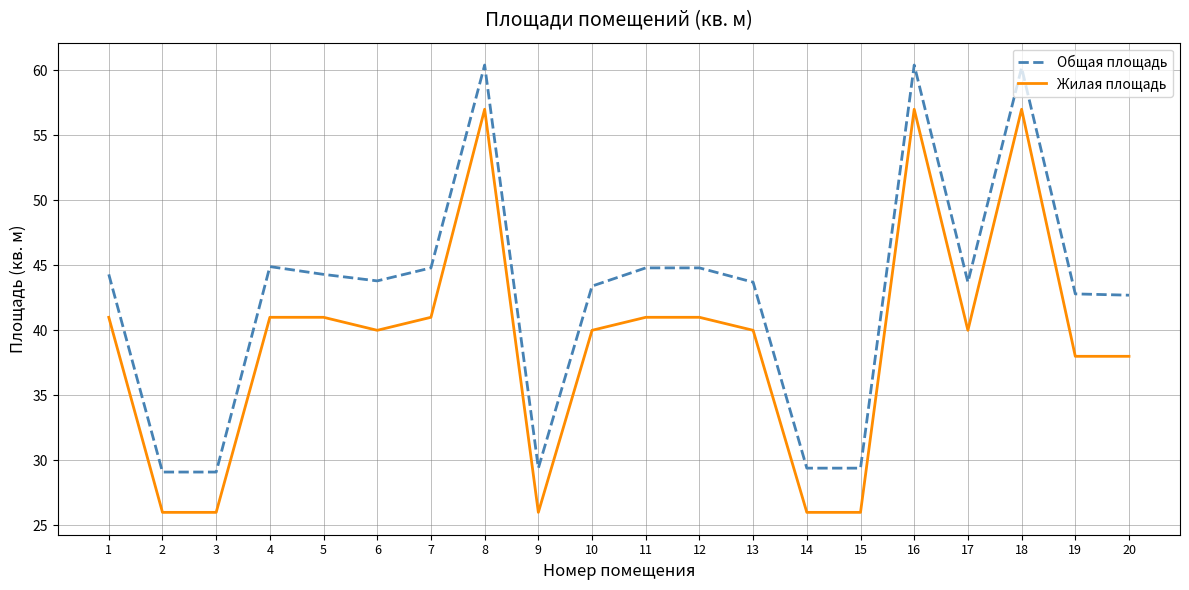

How many distinct data groups are displayed?

2